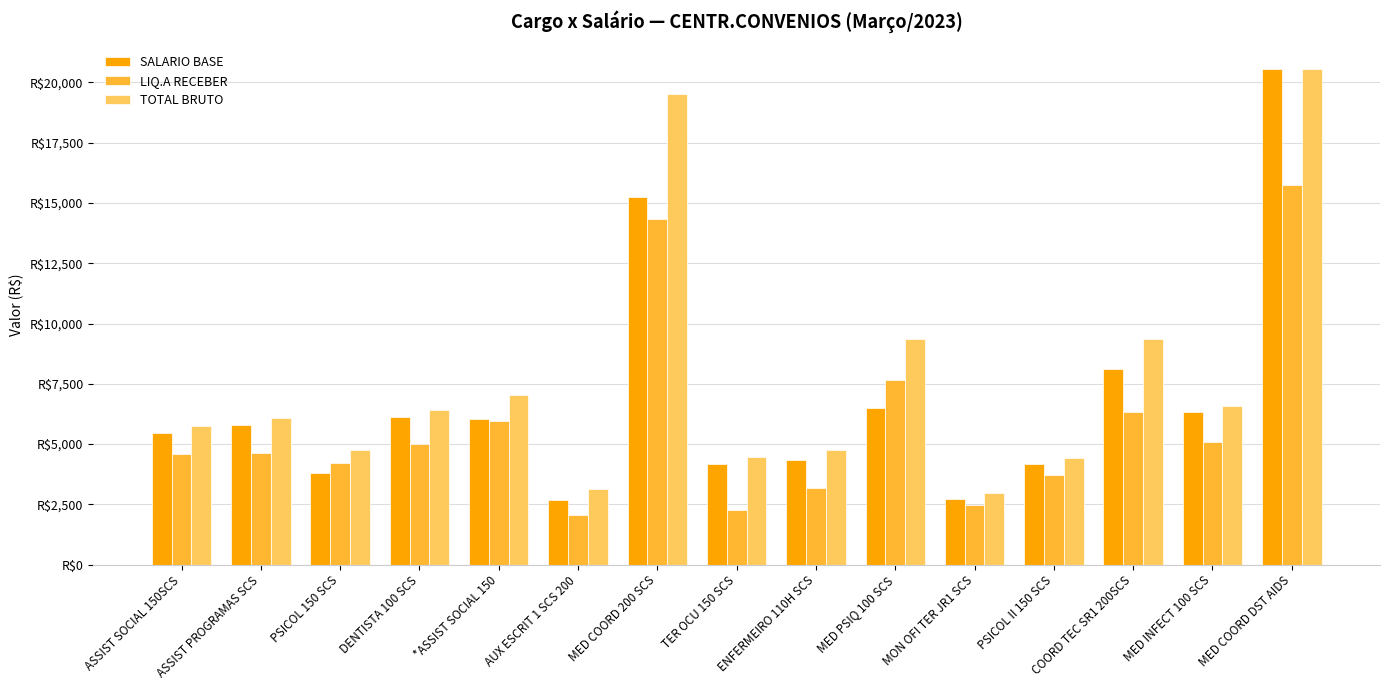

What is the total value across all series at ENFERMEIRO 110H SCS?

12253.1